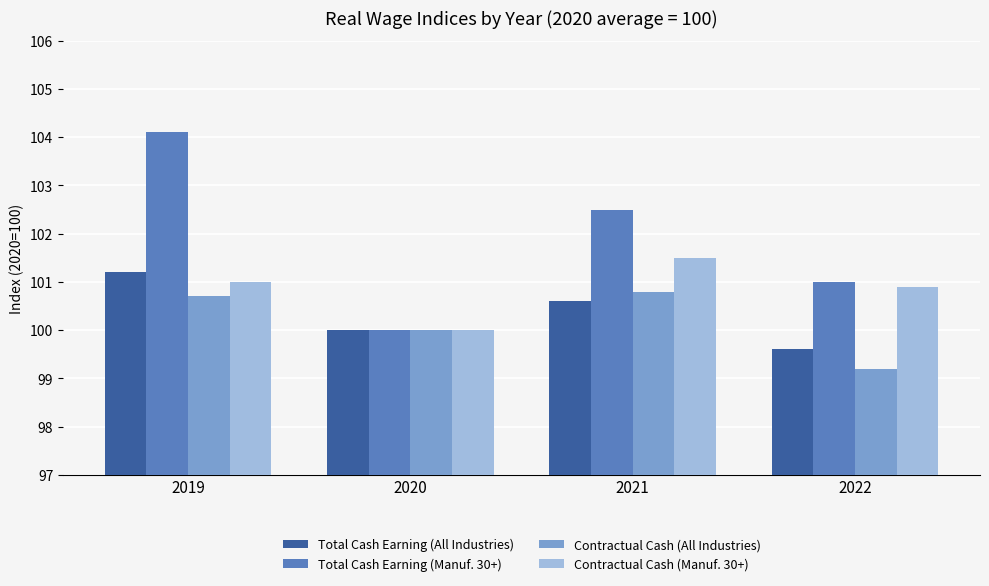

At which category is the sum across all series the highest?

2019